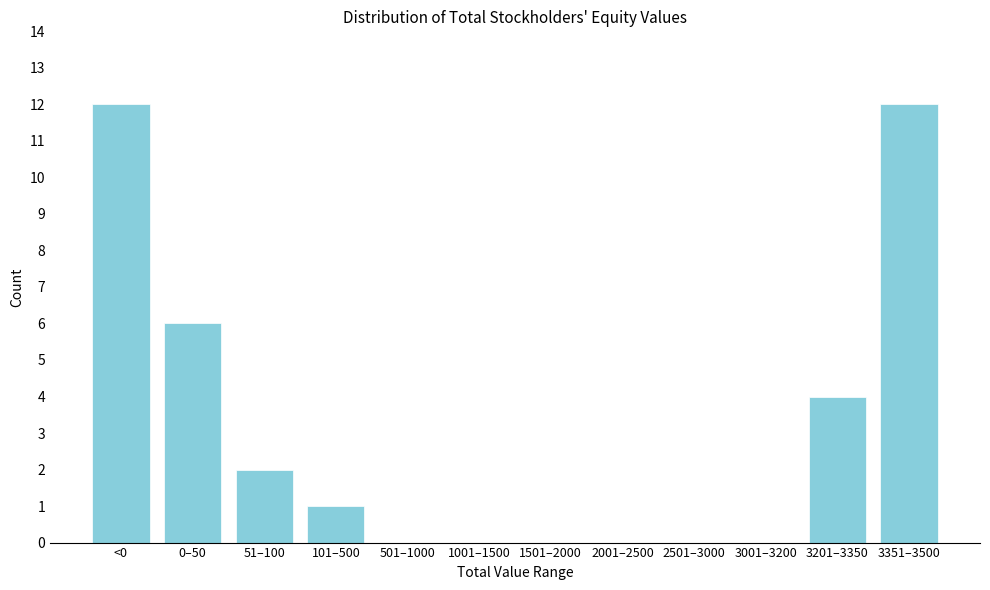

Reading left to right, list all the values displayed in this chart.

<0=12	0–50=6	51–100=2	101–500=1	501–1000=0	1001–1500=0	1501–2000=0	2001–2500=0	2501–3000=0	3001–3200=0	3201–3350=4	3351–3500=12